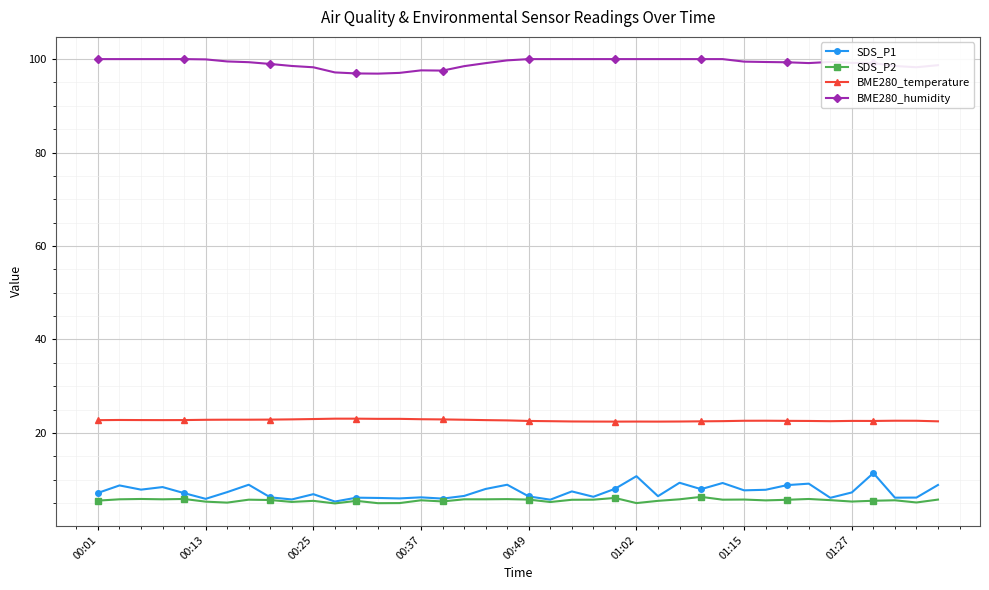

What is the value of the BME280_temperature point at the 26th from the left?

22.4